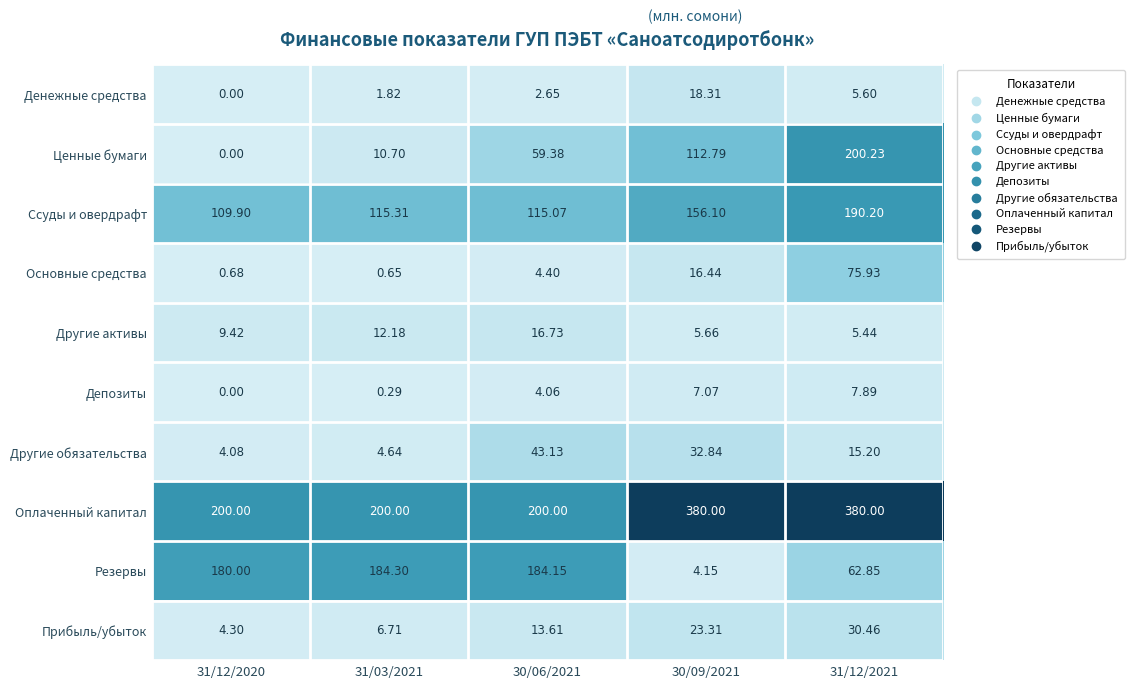

Rank the series by their maximum value, from highest to lowest.

Оплаченный капитал, Ценные бумаги, Ссуды и овердрафт, Резервы, Основные средства, Другие обязательства, Прибыль/убыток, Денежные средства, Другие активы, Депозиты